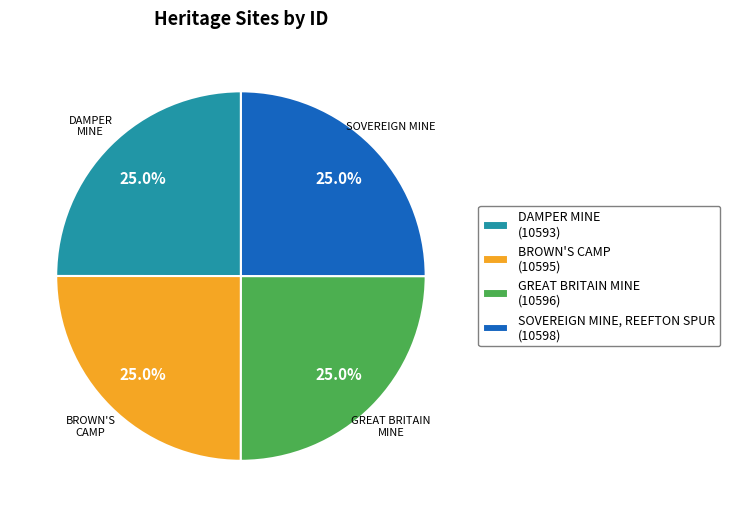

Is it true that GREAT BRITAIN MINE is 18% of the pie?

False